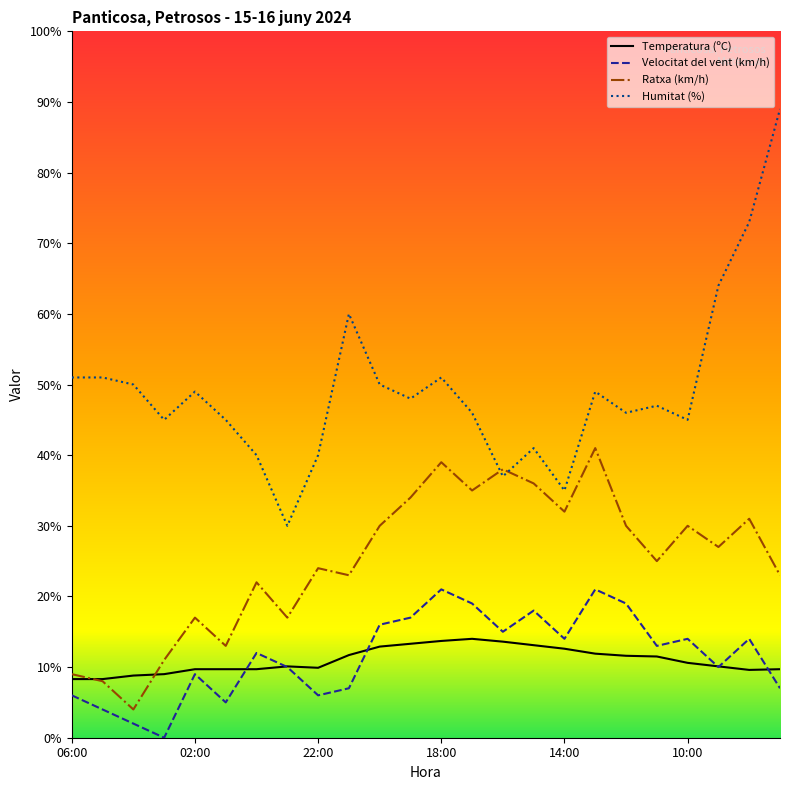

True or false: Temperatura (ºC) and Humitat (%) intersect in this chart.

False